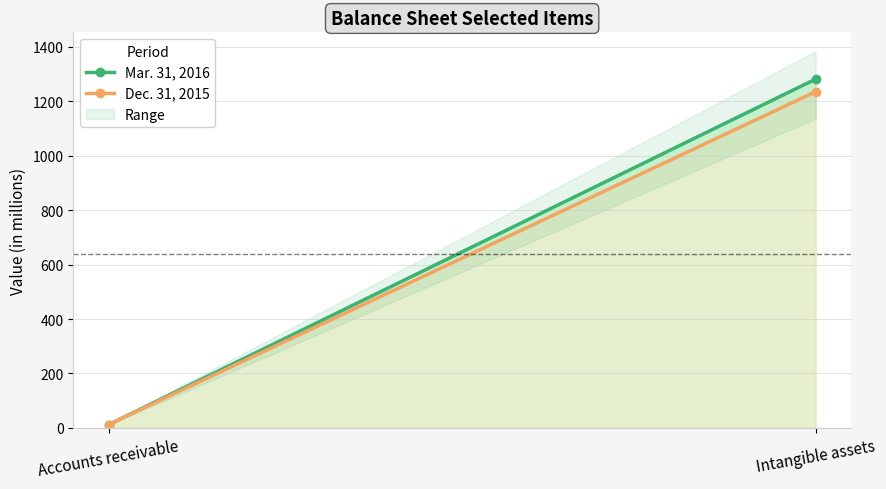

Where is Dec. 31, 2015 nearest to the value 623?

Accounts receivable